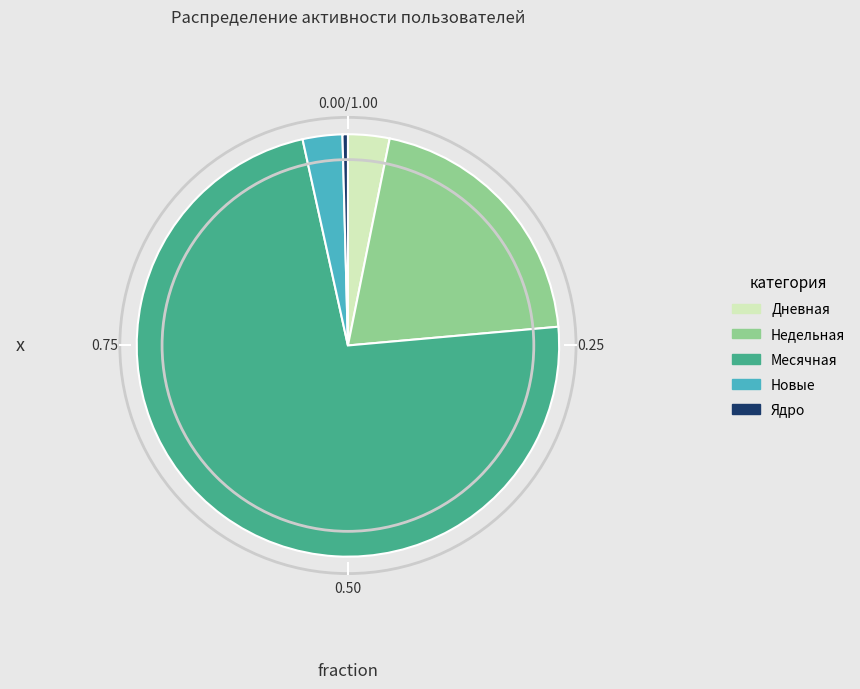

Which slice represents more than half of the pie?

Месячная